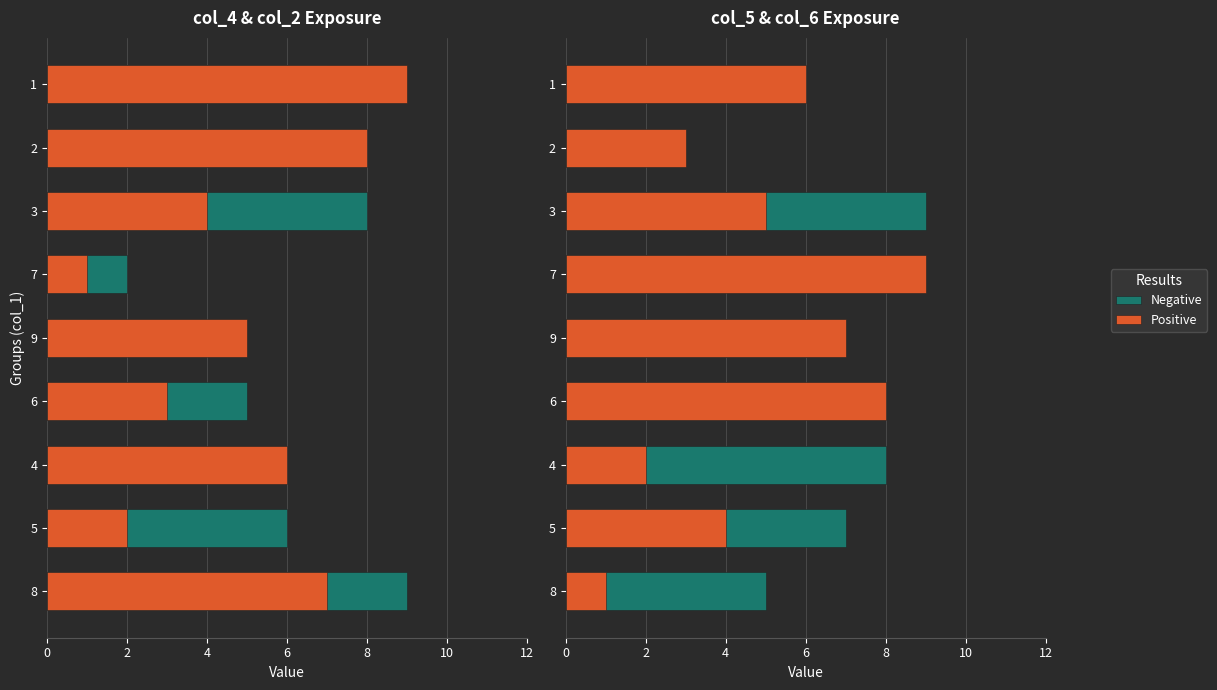

Which series changed the most between 6 and 7?

Negative